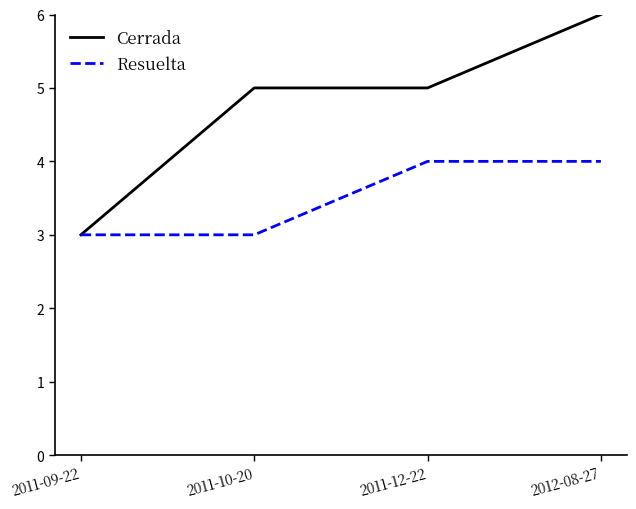

Is the value of Resuelta at 2011-10-20 greater than the value of Cerrada at 2011-10-20?

No